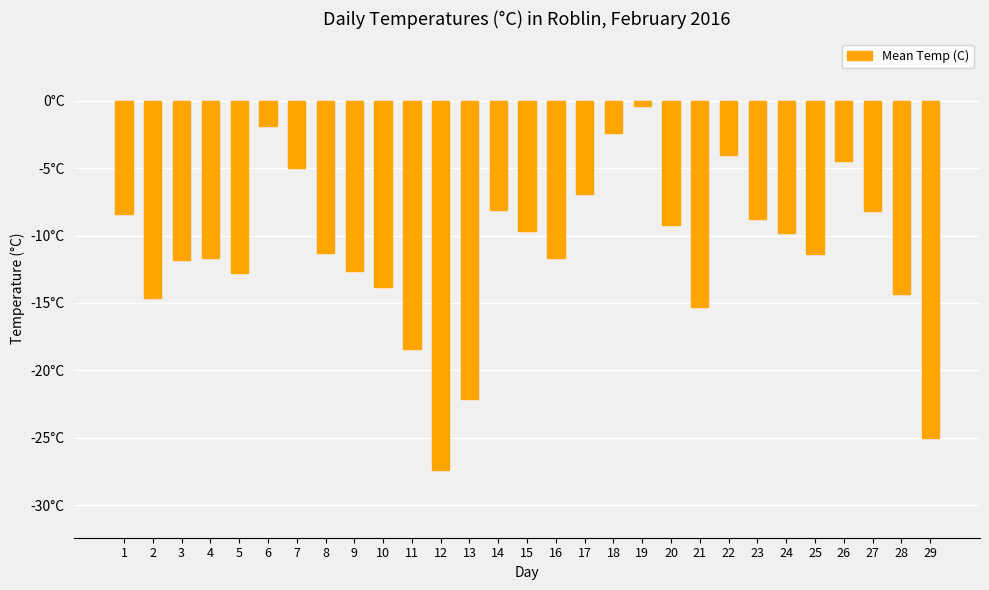

What is the value of the 15th bar from the left?

-9.7